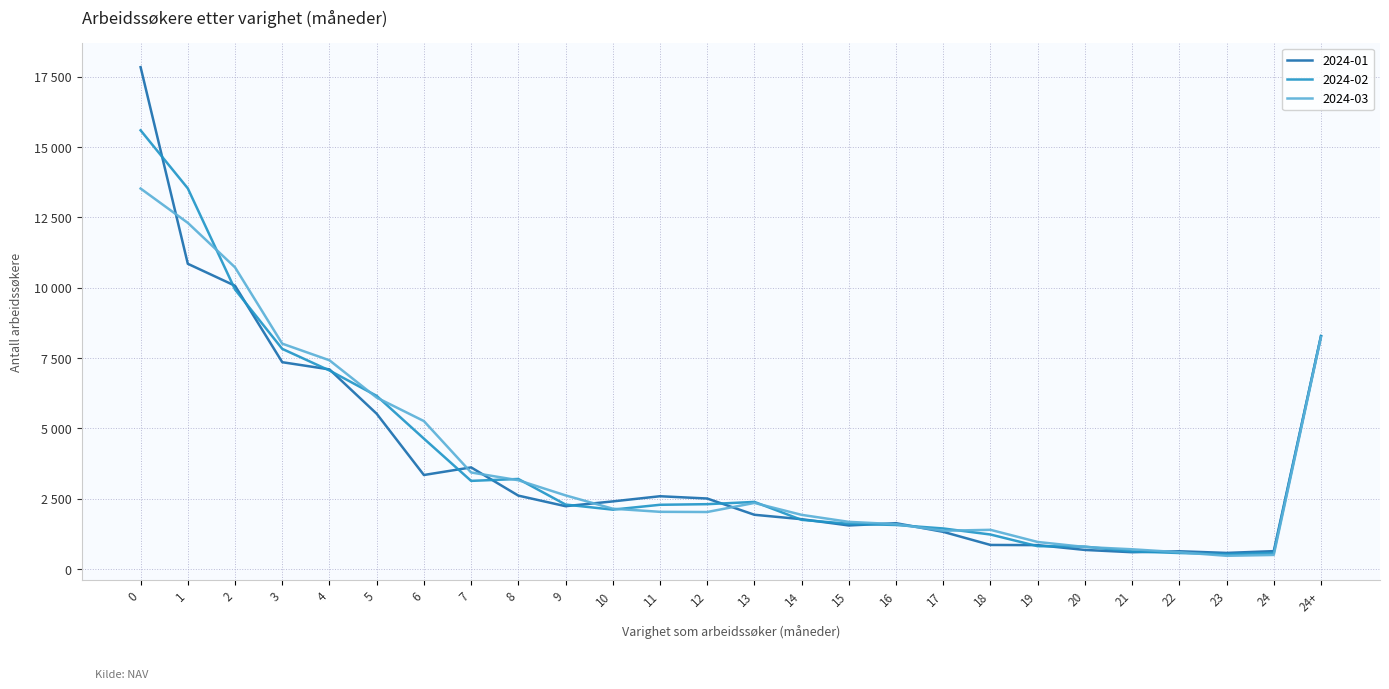

What is the difference between the 2024-03 values at 7 and 11?

1399